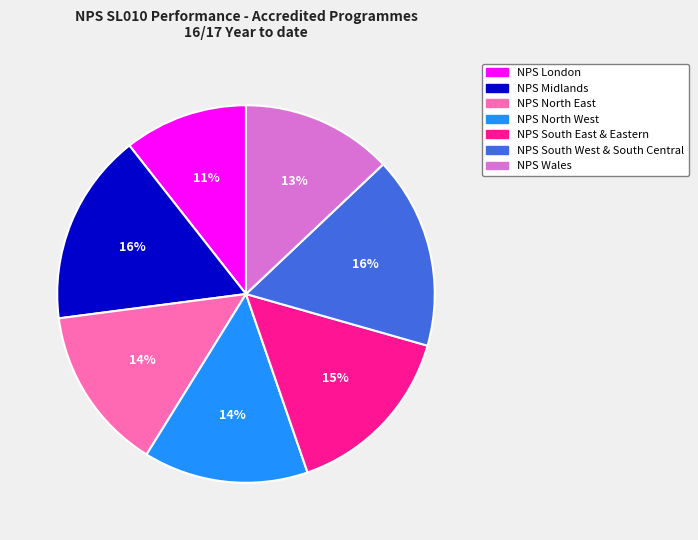

To the nearest percent, what is the combined percentage of NPS South East & Eastern and NPS Wales?

28%